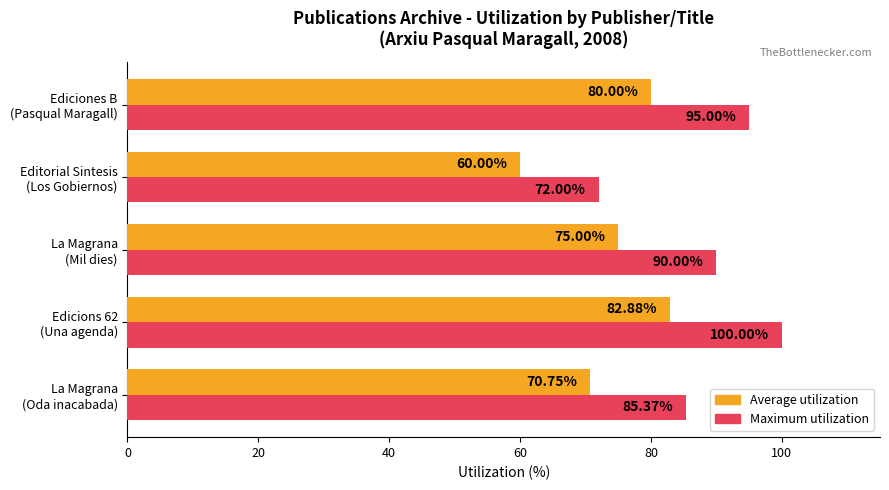

Which series has the largest total across all categories?

Maximum utilization